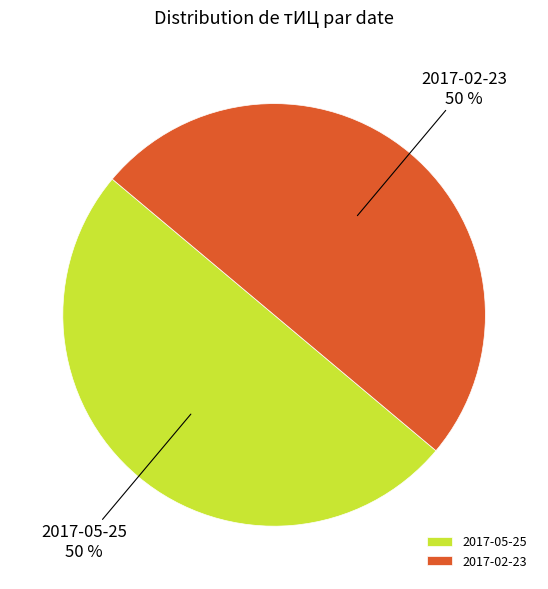

How many segments does this pie chart have?

2